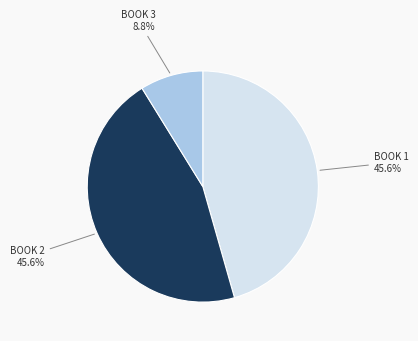

To the nearest percent, what is the average slice percentage?

33%